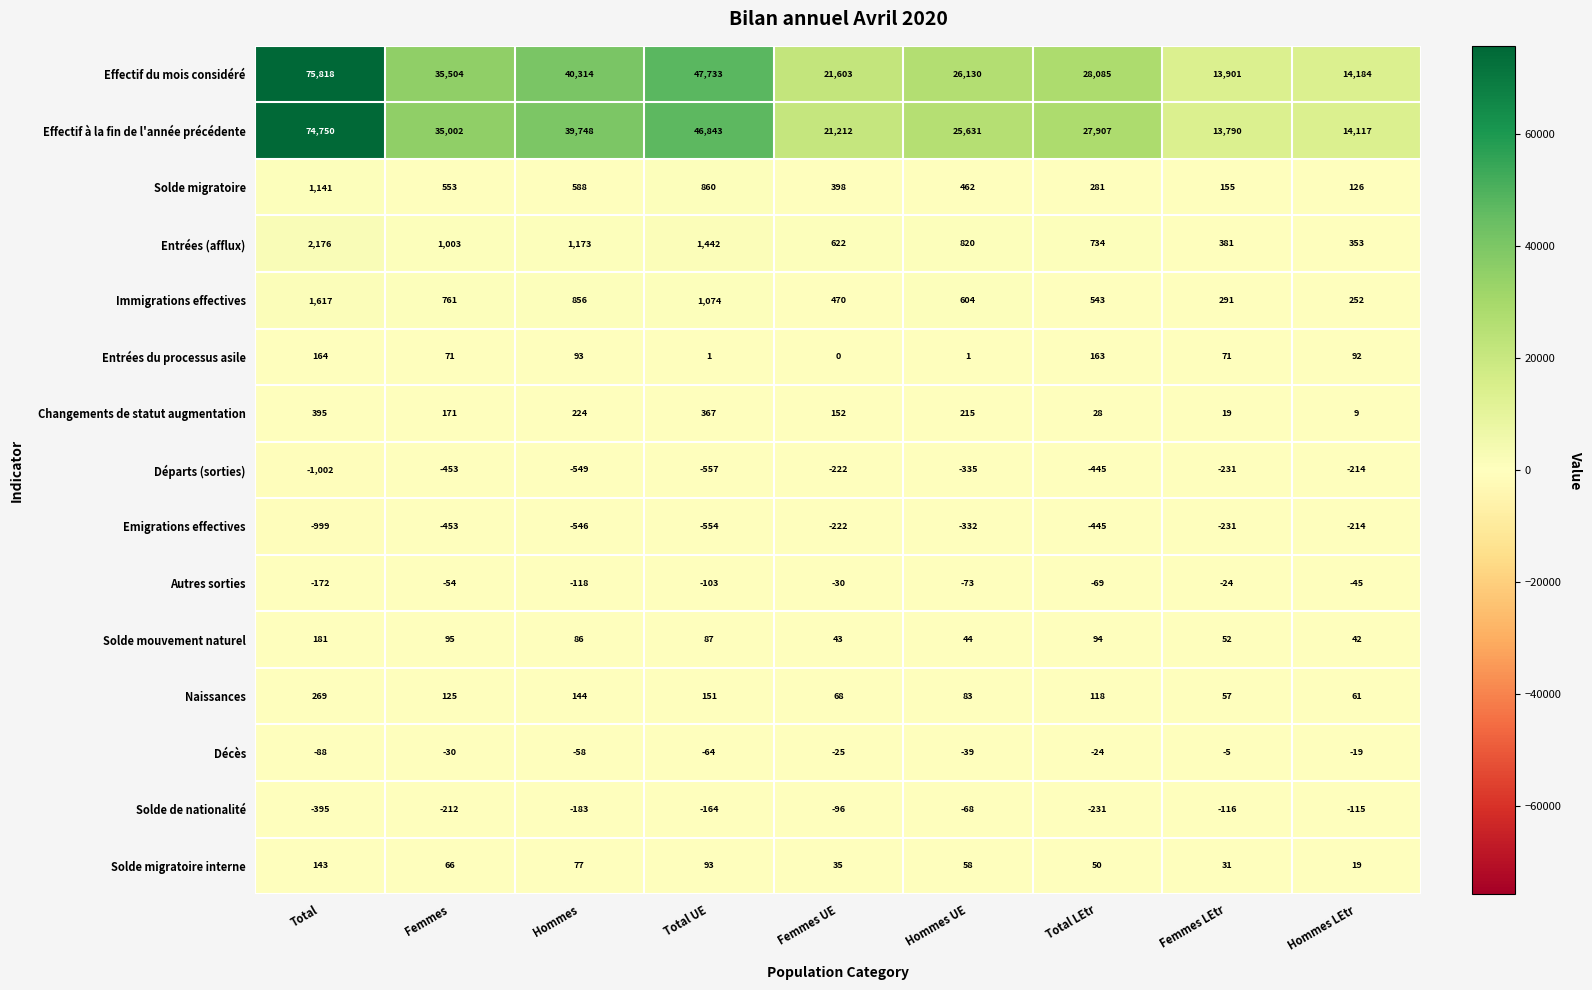

What is the average value of the Solde migratoire interne series?

64